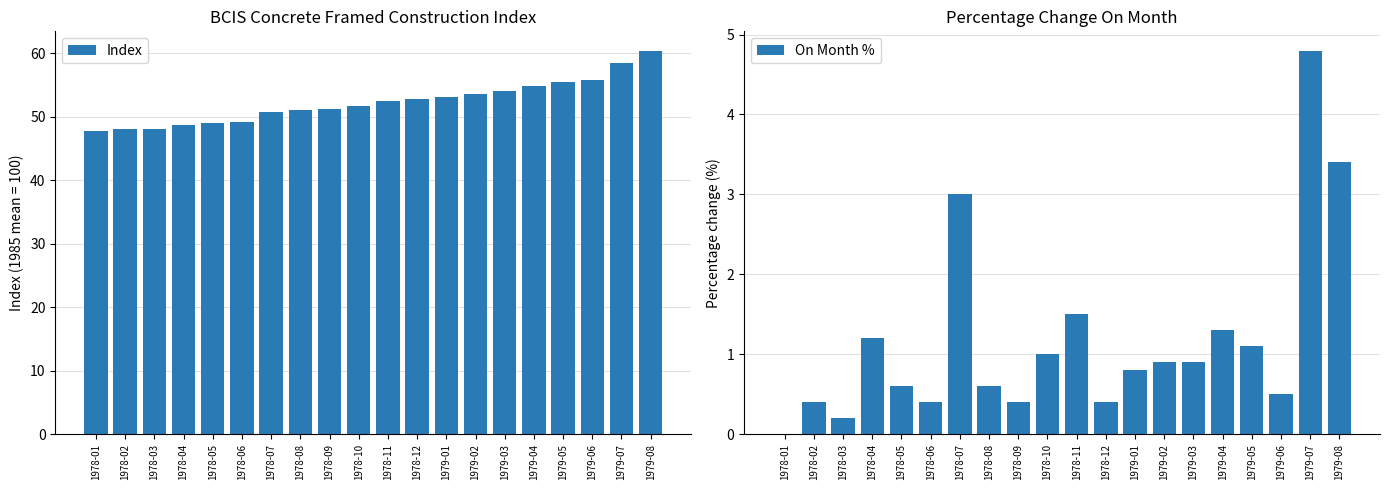

How many bars are there in total?

40